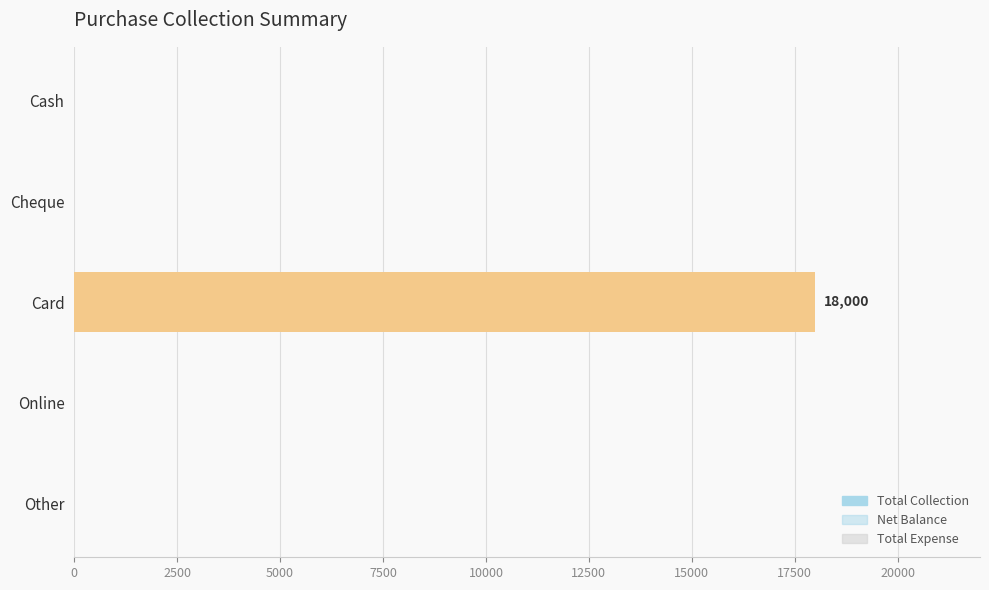

At how many categories does at least one series exceed 10811?

1